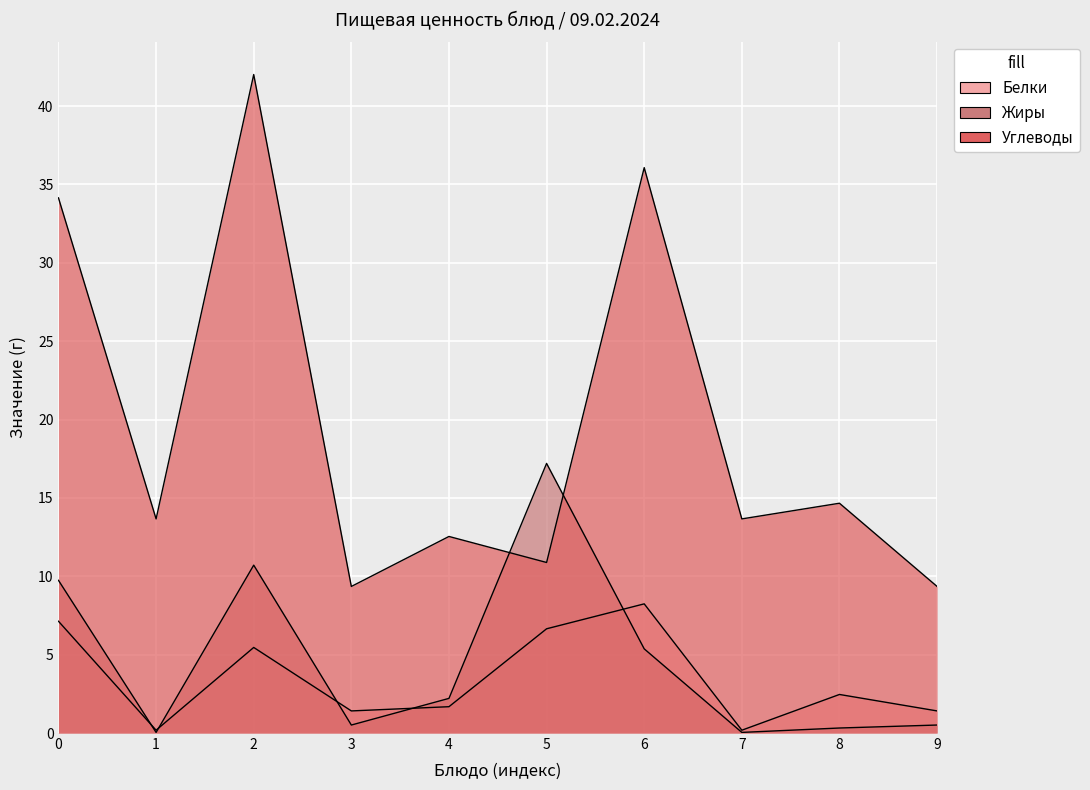

The Белки series shows 0.3 at 1. True or false?

False